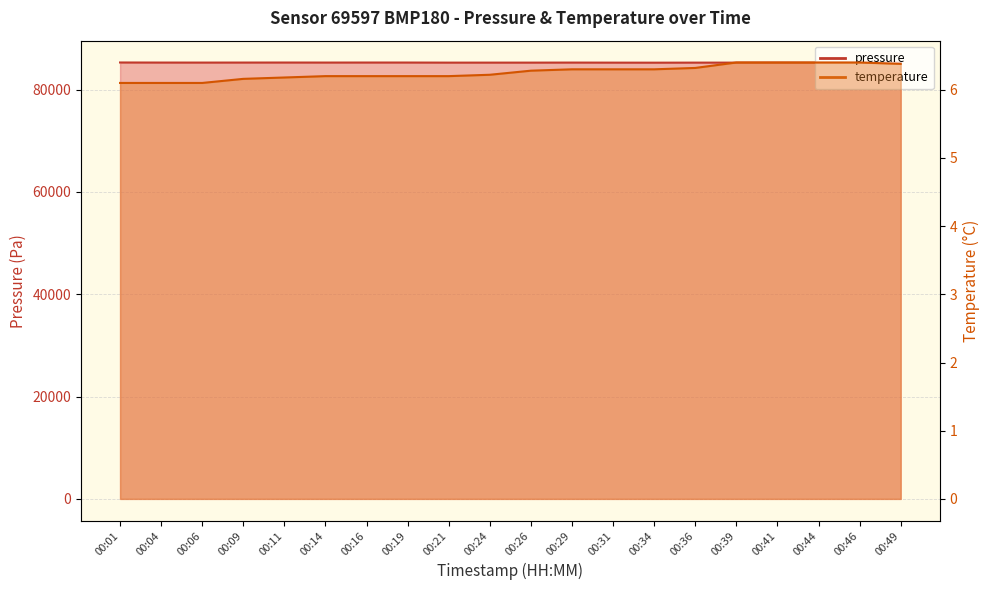

What is the sum of the temperature values at 00:34 and 00:49?

12.7